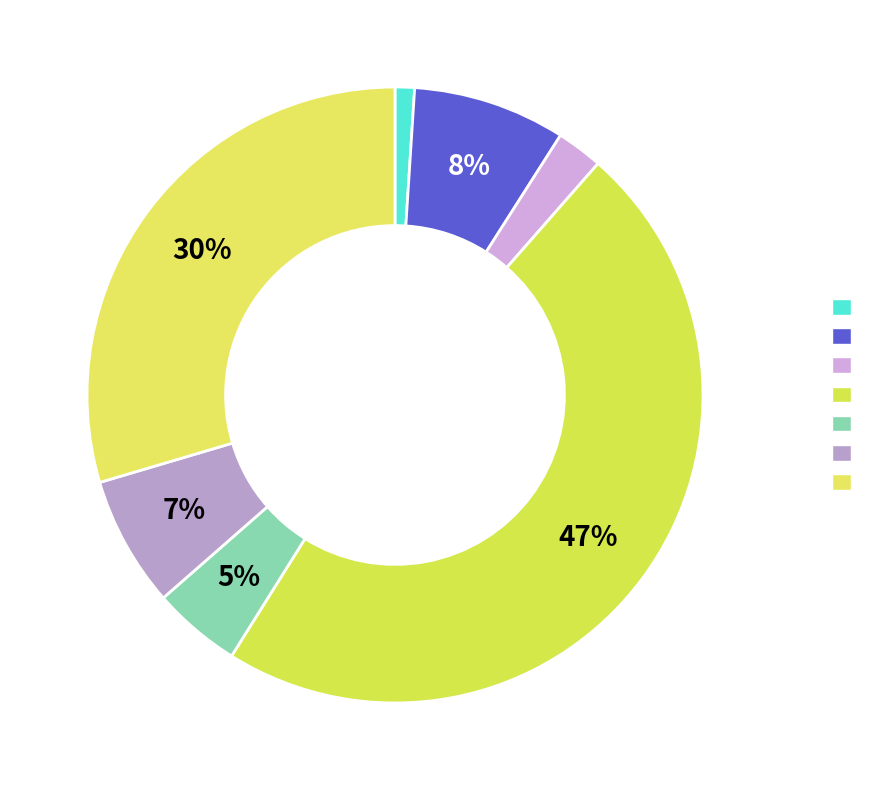

Count the number of slices in the pie.

7